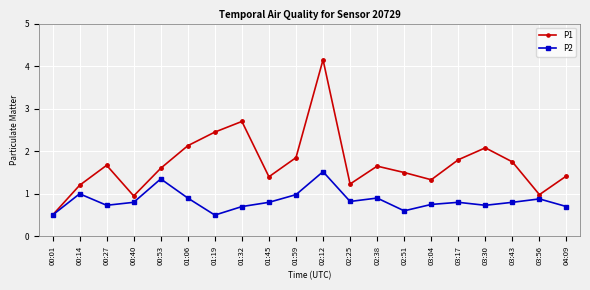

What is the label of the 16th point from the right?

00:53